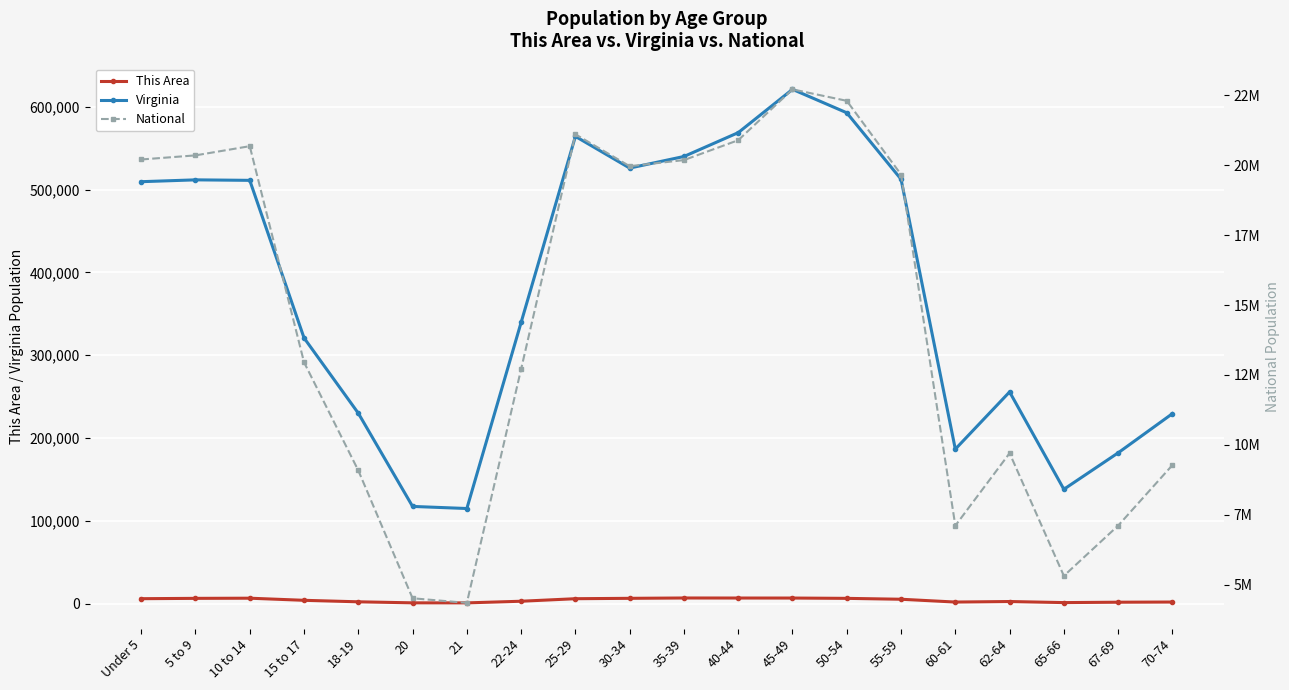

What are all the series names shown in the legend?

This Area, Virginia, National